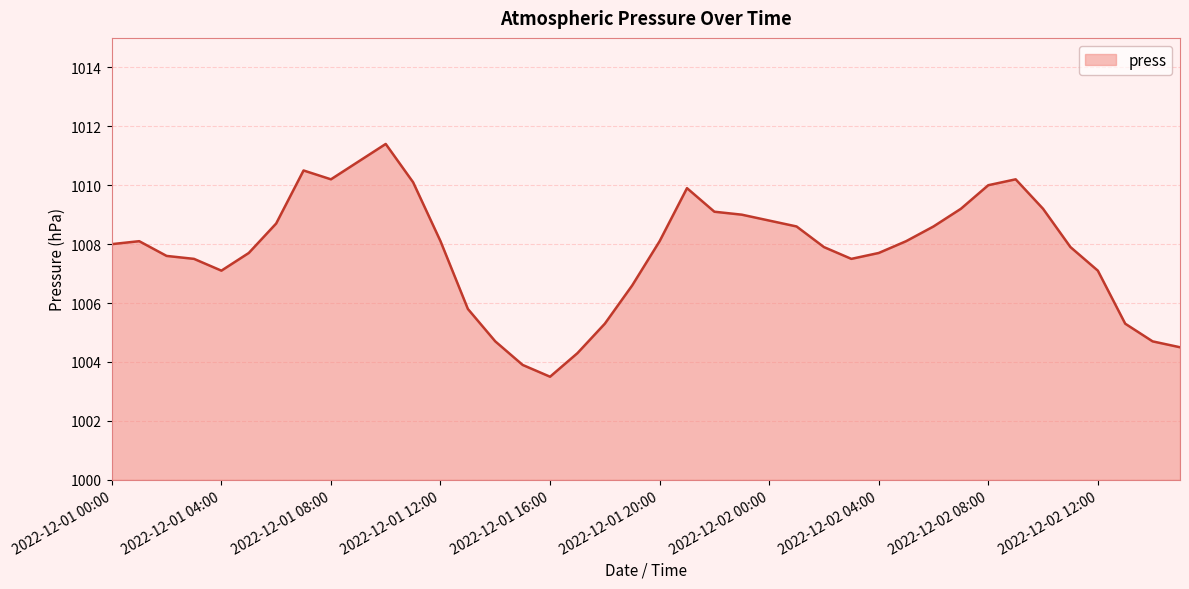

What is the greatest value displayed?

1011.4